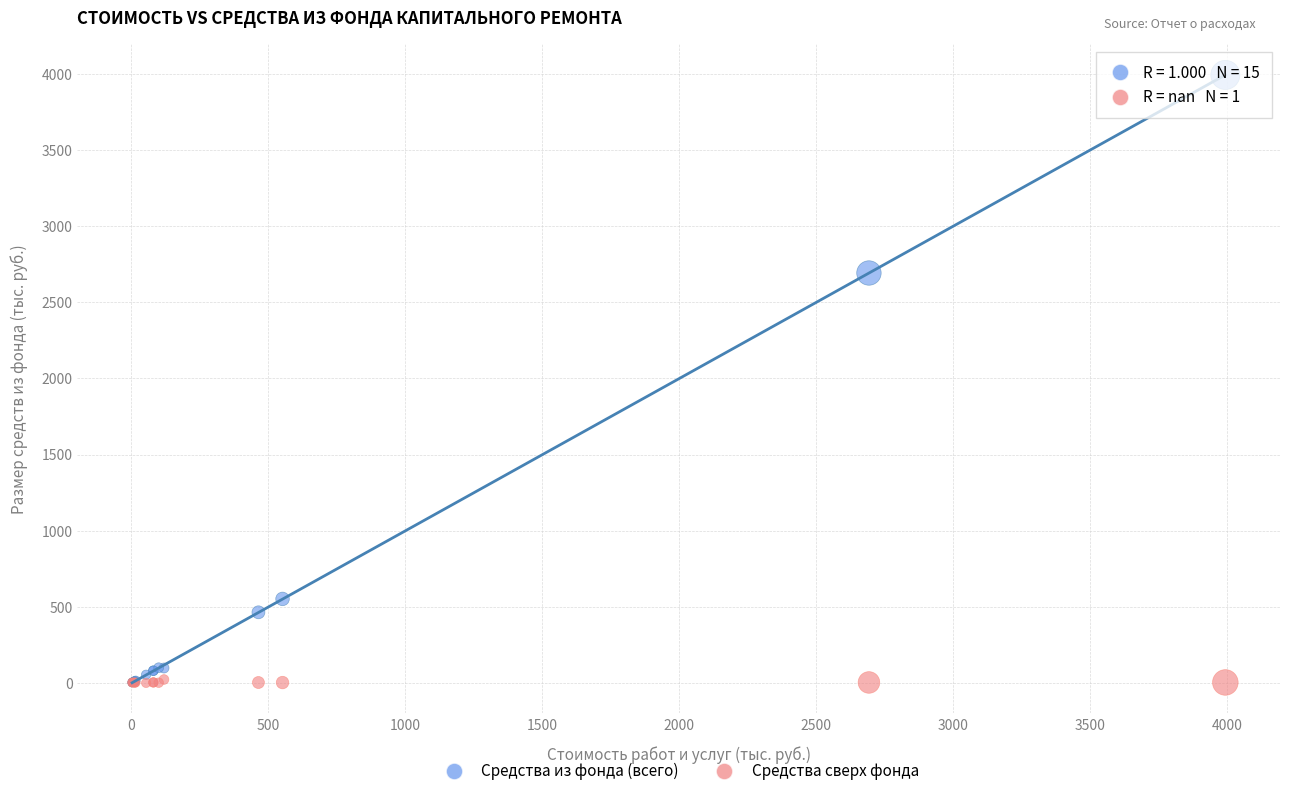

Across all series, what Y value is closest to 1996?

2691.9